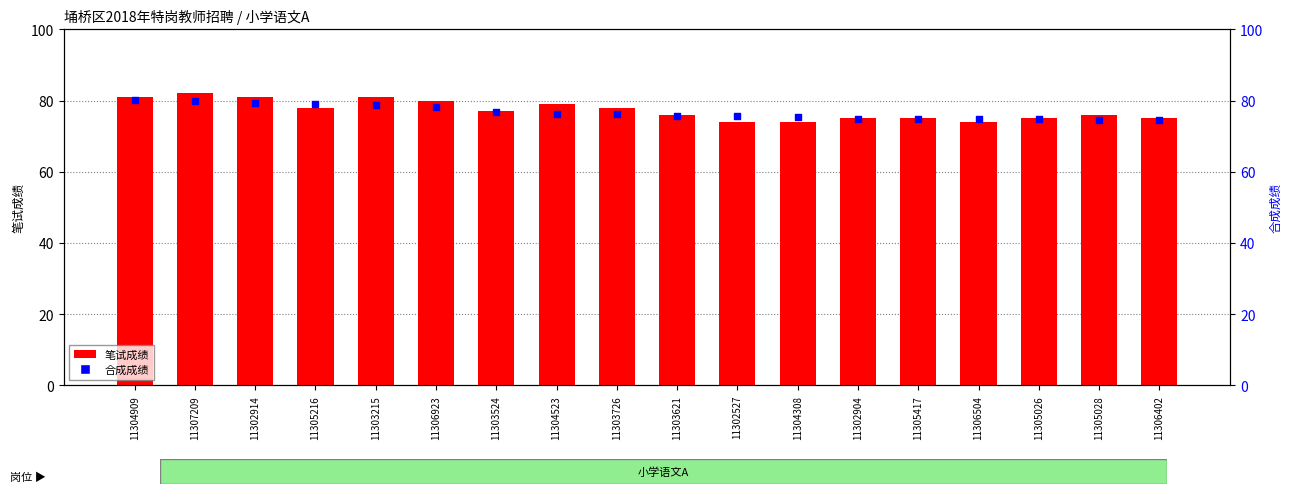

At how many categories does at least one series exceed 79?

5